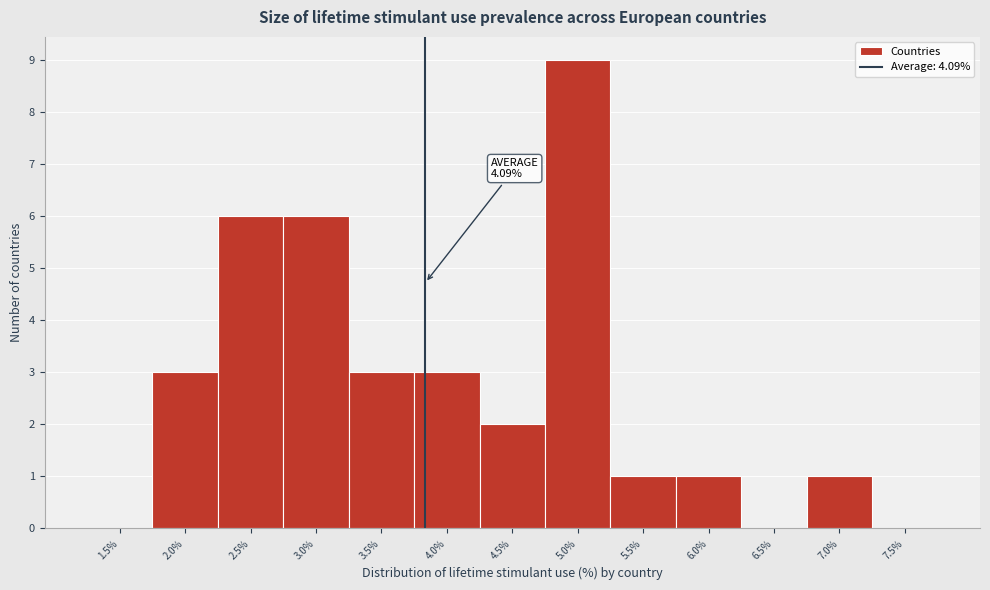

Reading left to right, list all the values displayed in this chart.

1.5%=0	2.0%=3	2.5%=6	3.0%=6	3.5%=3	4.0%=3	4.5%=2	5.0%=9	5.5%=1	6.0%=1	6.5%=0	7.0%=1	7.5%=0